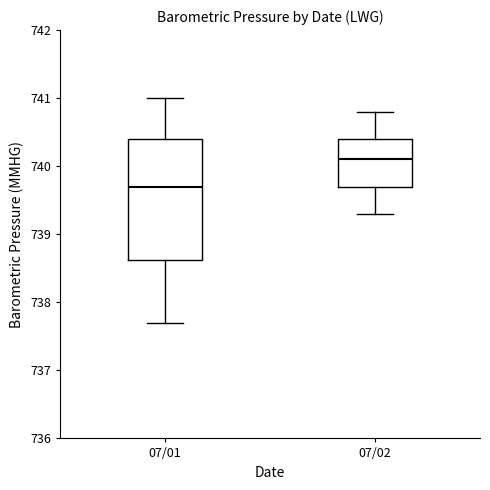

Which box has the highest median line?

07/02